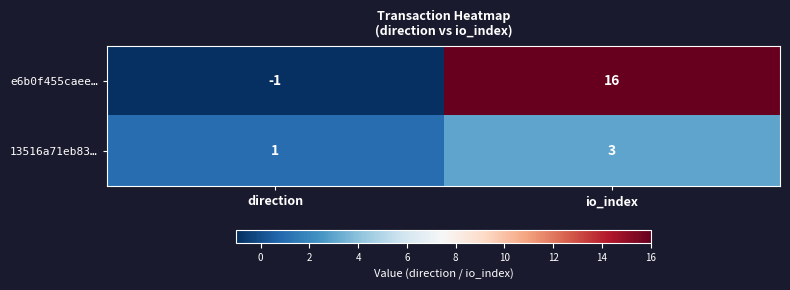

Is the value of 13516a71eb83… at io_index greater than the value of e6b0f455caee… at io_index?

No